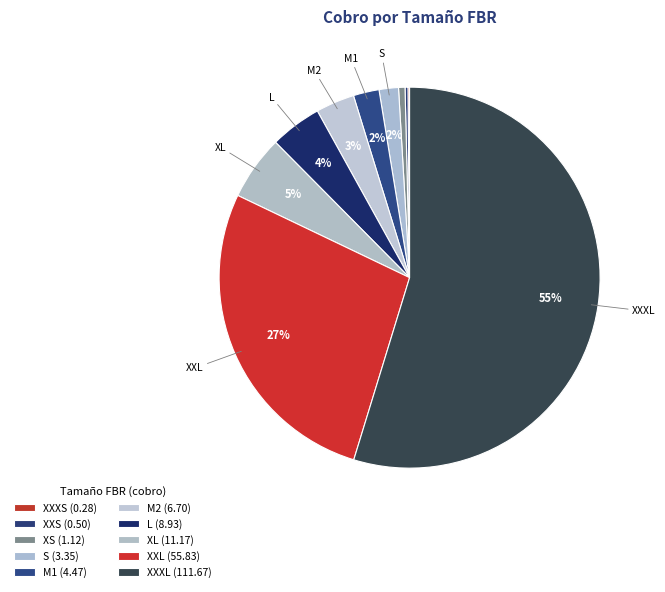

Is it true that L is 4% of the pie?

True